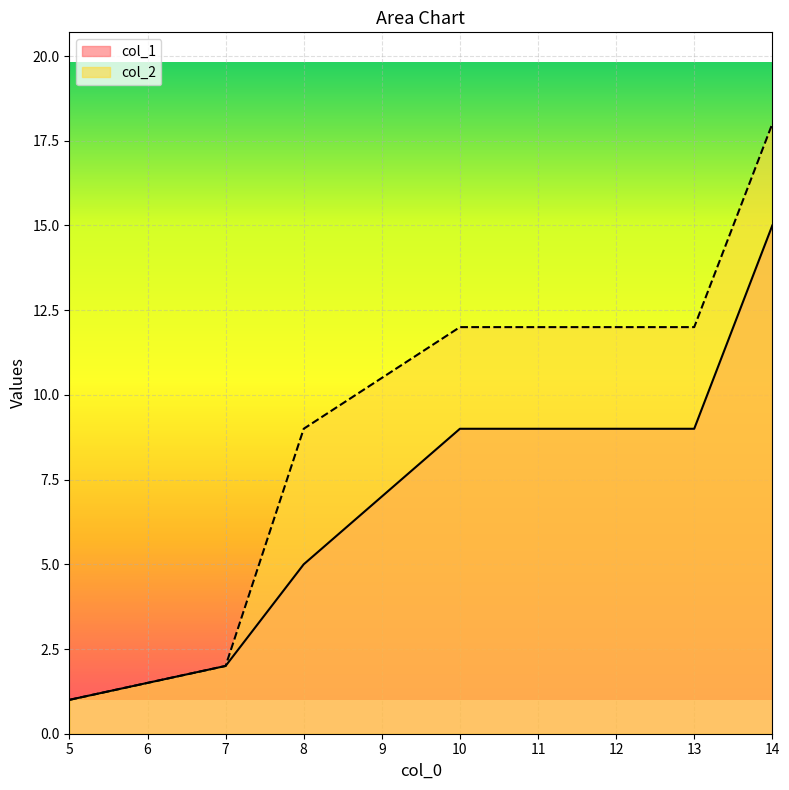

What is the difference between the highest and lowest values at 14?

3